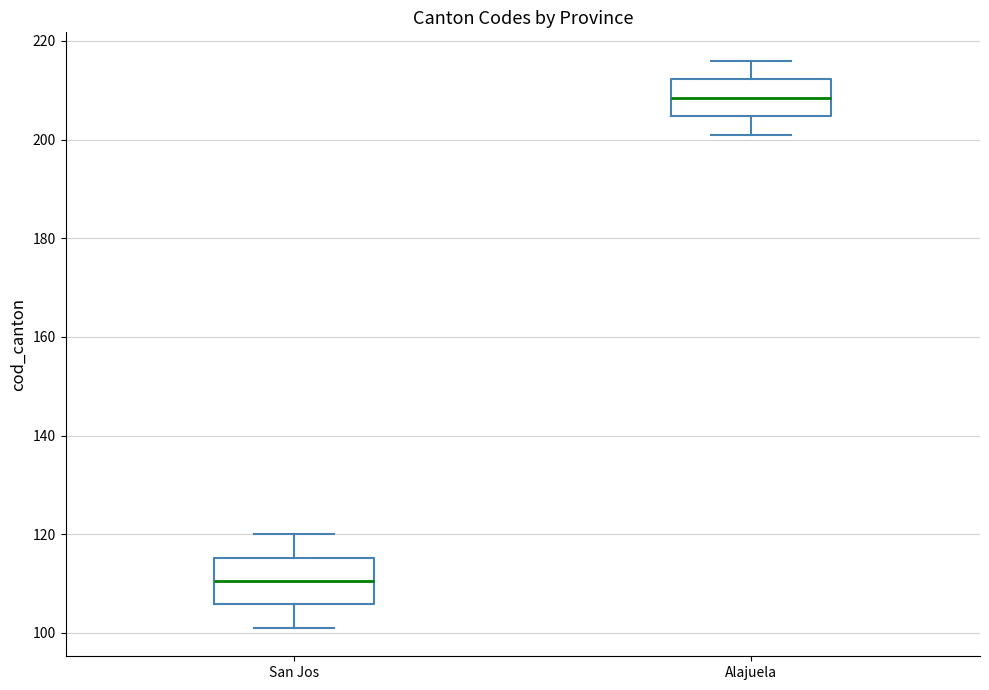

Reading left to right, transcribe this box plot: for each box, give where its median line is, the range the box spans, and where its two whiskers end, as read against the y-axis. The values are not printed on the chart, so give them approximately, as read against the axis.

San Jos: median 110, box 106 to 116, whiskers 102 to 120
Alajuela: median 208, box 204 to 212, whiskers 202 to 216